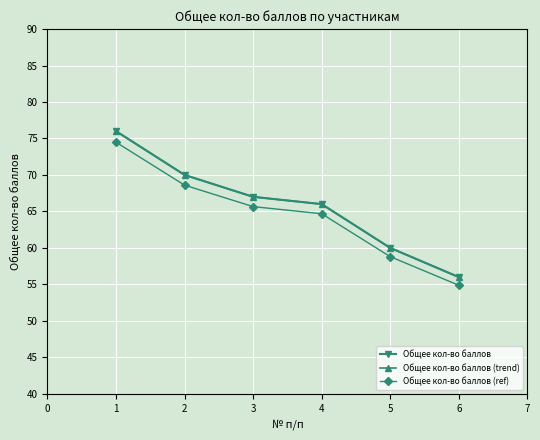

True or false: Общее кол-во баллов (trend) and Общее кол-во баллов intersect in this chart.

False